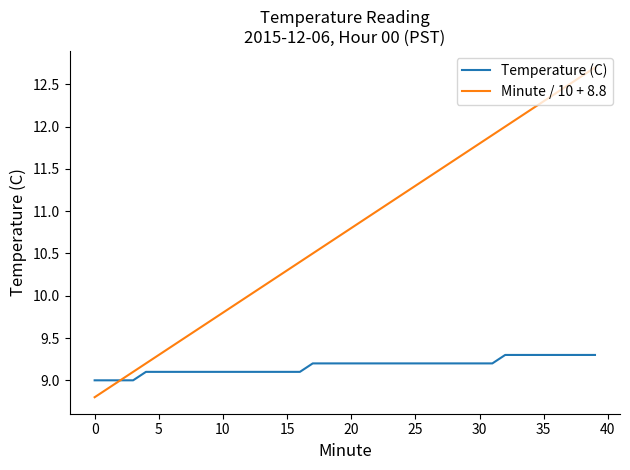

What is the lowest value of the Minute / 10 + 8.8 series?

8.8